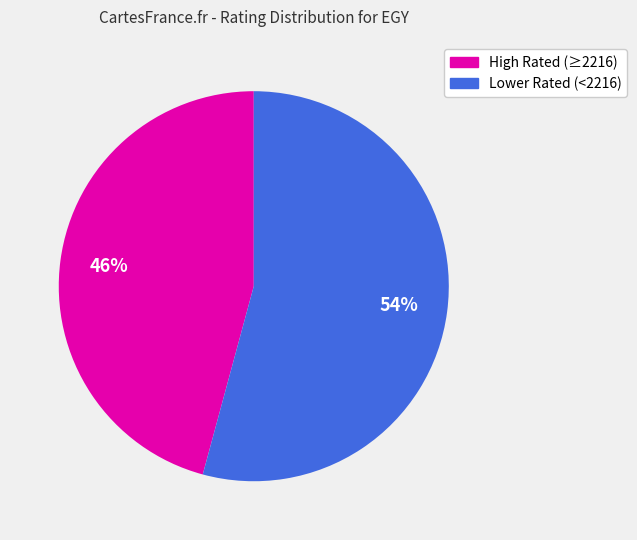

To the nearest percent, what is the average slice percentage?

50%